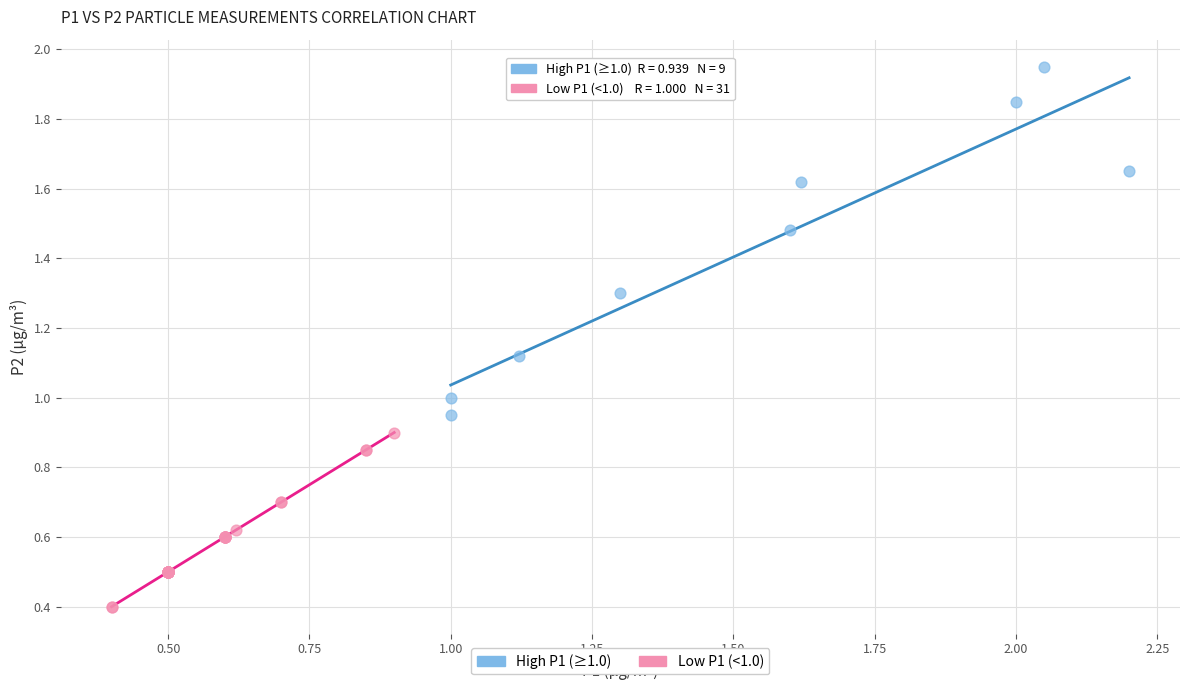

Which series reaches the minimum Y coordinate?

Low P1 (<1.0)